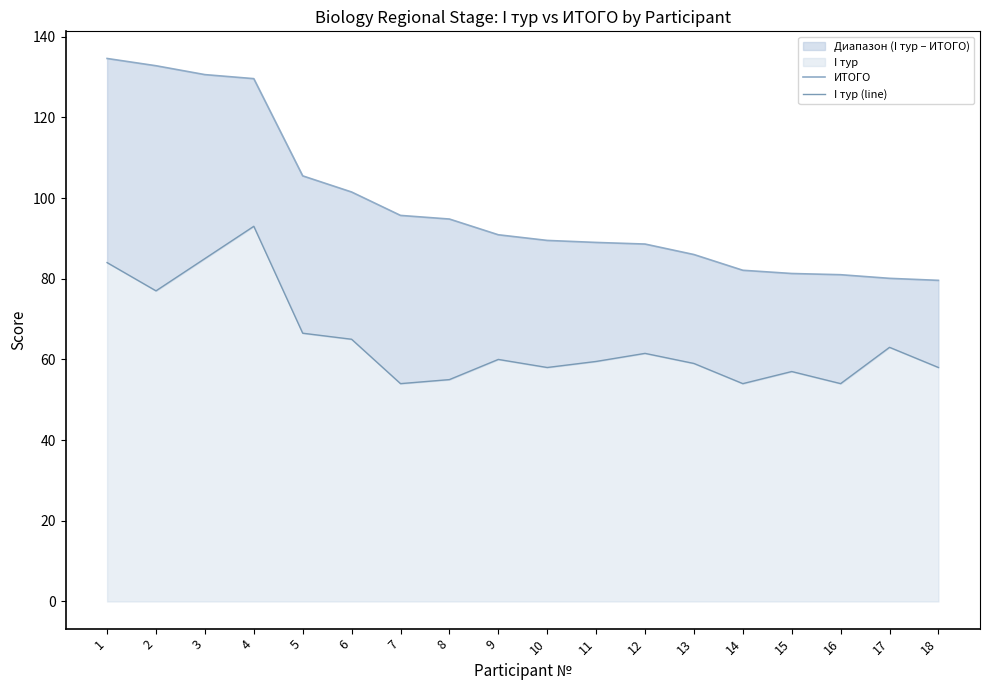

How many interior local peaks does the I тур (line) series have?

5